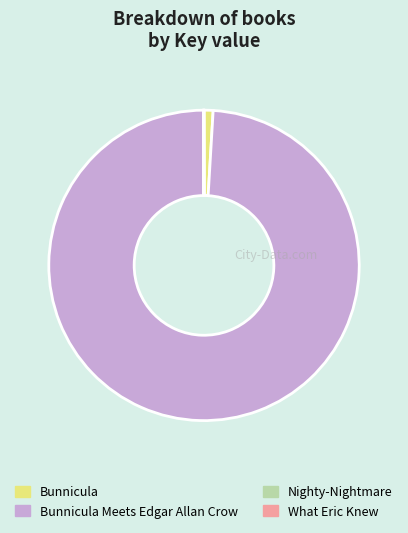

Is there a majority slice in this chart?

Yes